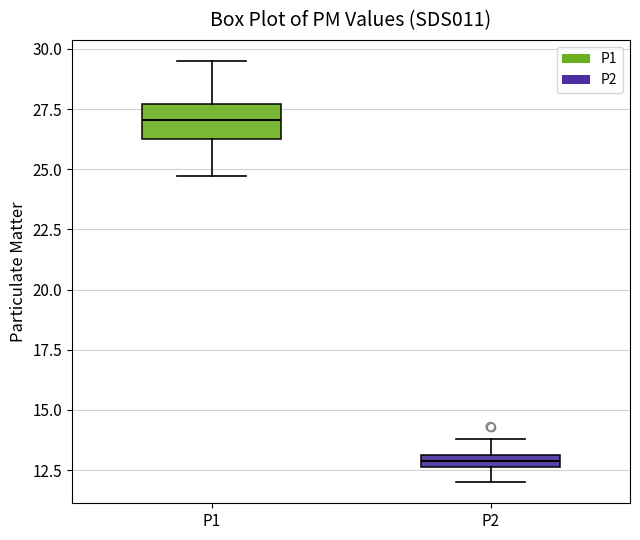

Where does the median line of the box for P1 sit on the y-axis? The values are not printed on the chart, so give them approximately, as read against the axis.

27.0